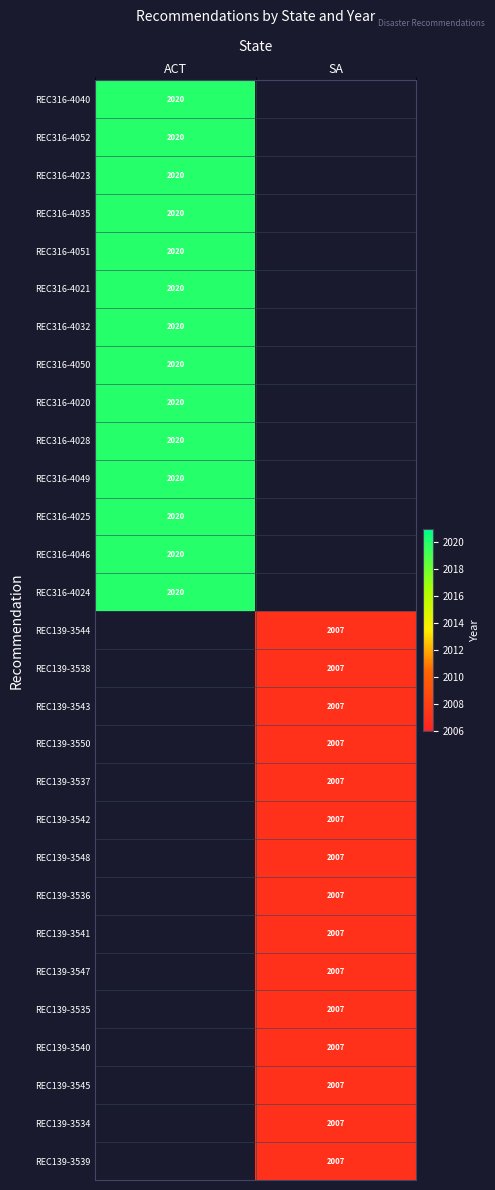

Which category has the highest value across all series?

ACT